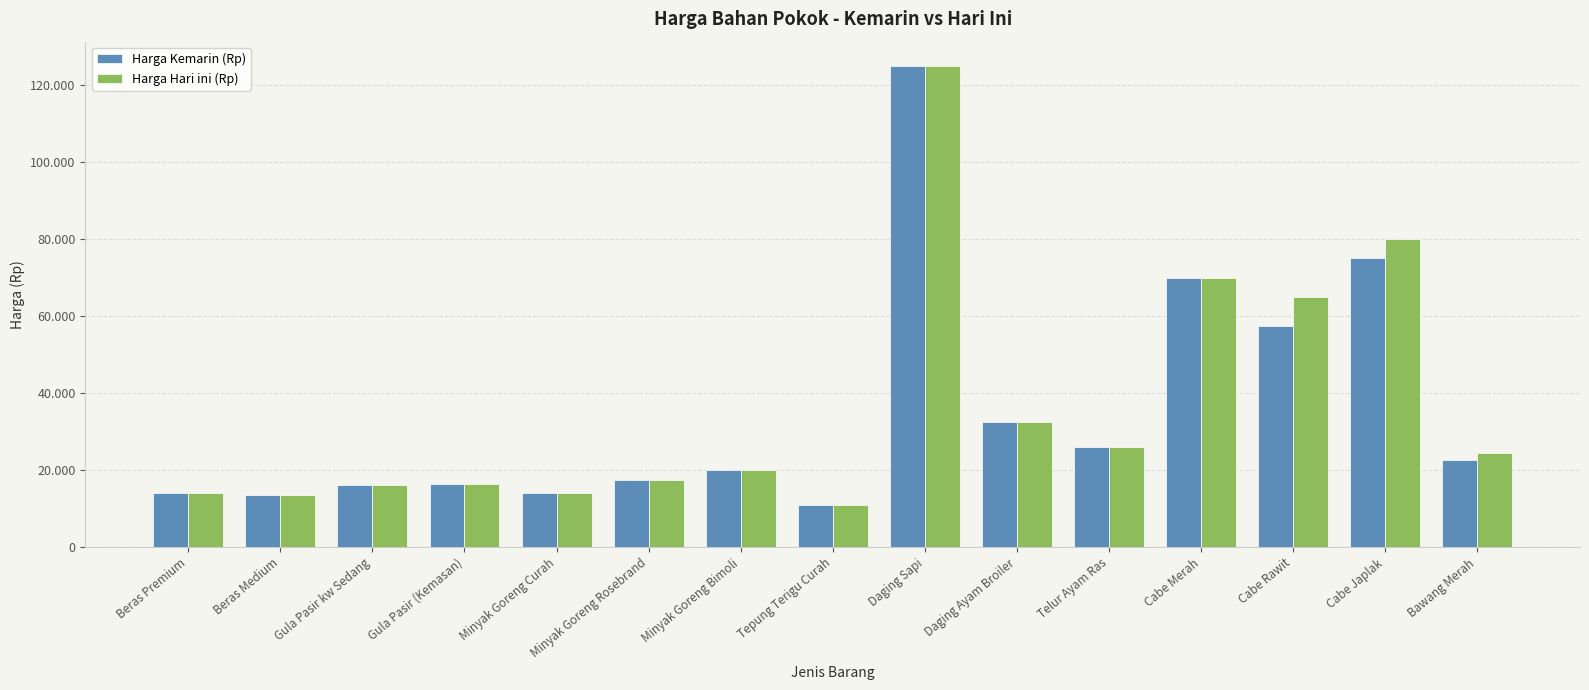

What is the label of the 8th bar from the right?

Tepung Terigu Curah